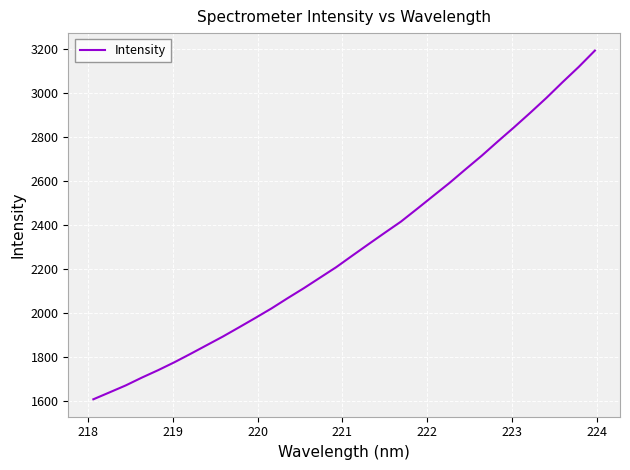

What is the greatest value displayed?

3193.3